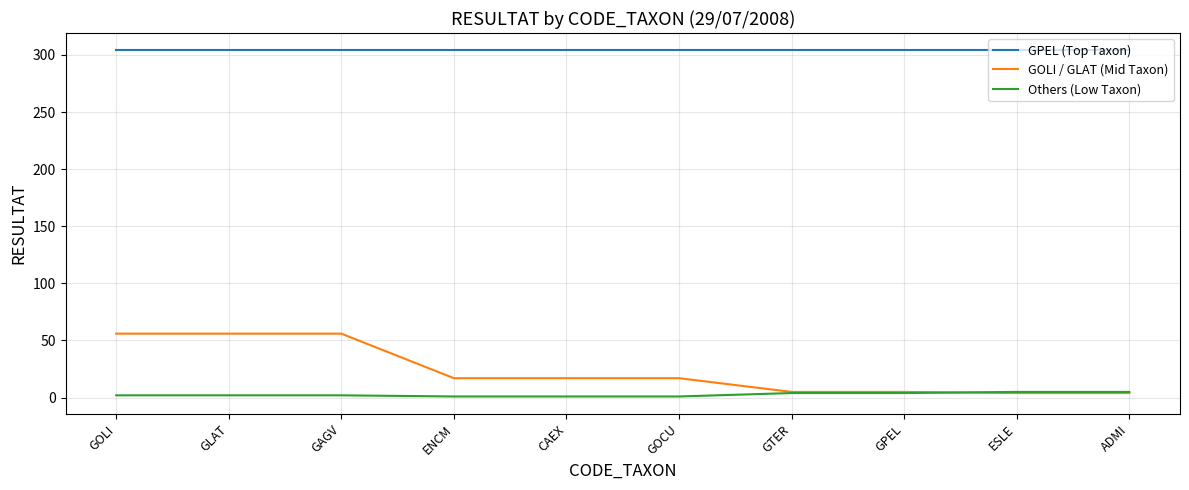

True or false: GPEL (Top Taxon) and Others (Low Taxon) cross at least once.

False